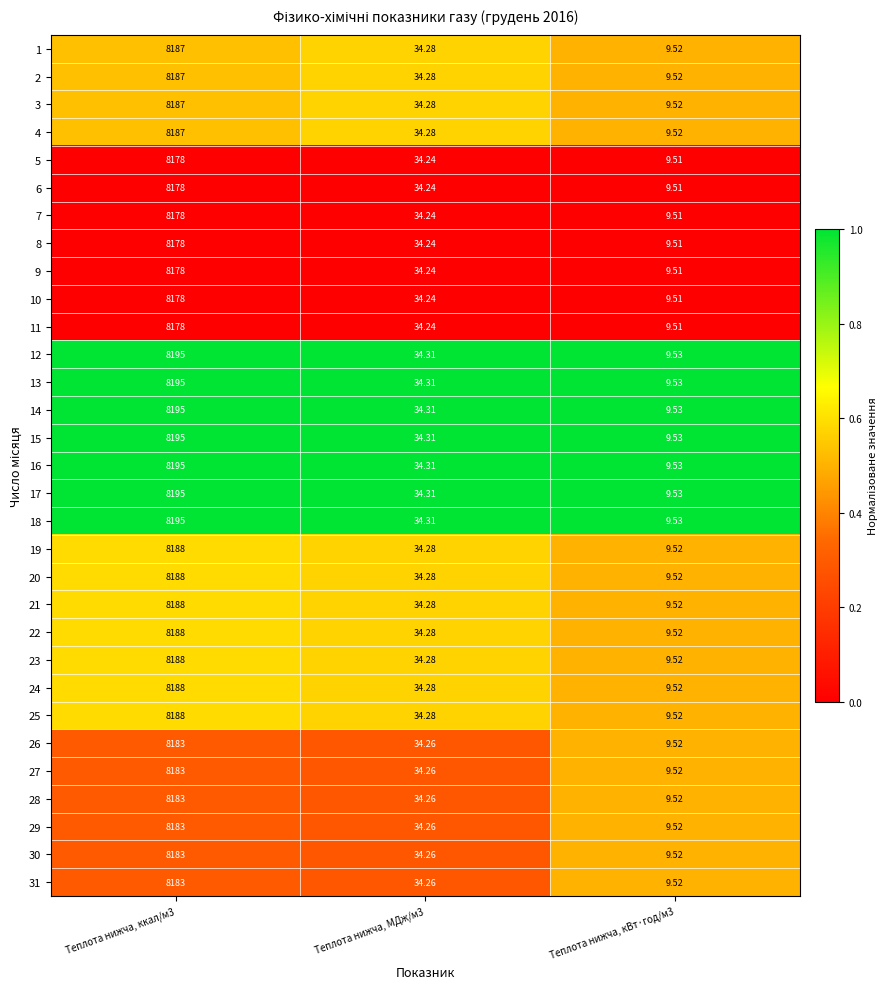

Is the value of 9 at Теплота нижча, МДж/м3 greater than the value of 2 at Теплота нижча, МДж/м3?

No